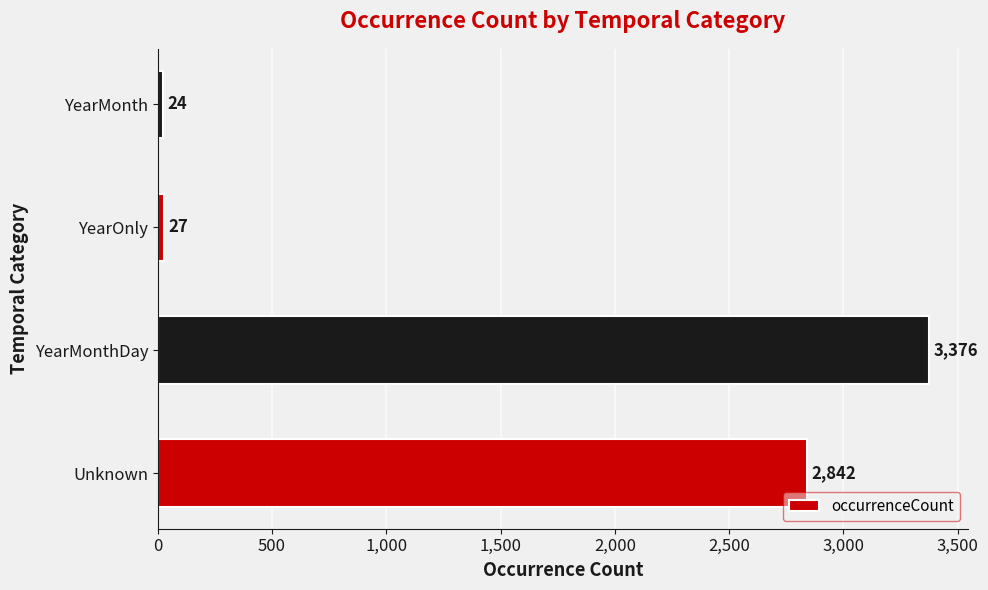

Which has a higher value, Unknown or YearMonth?

Unknown